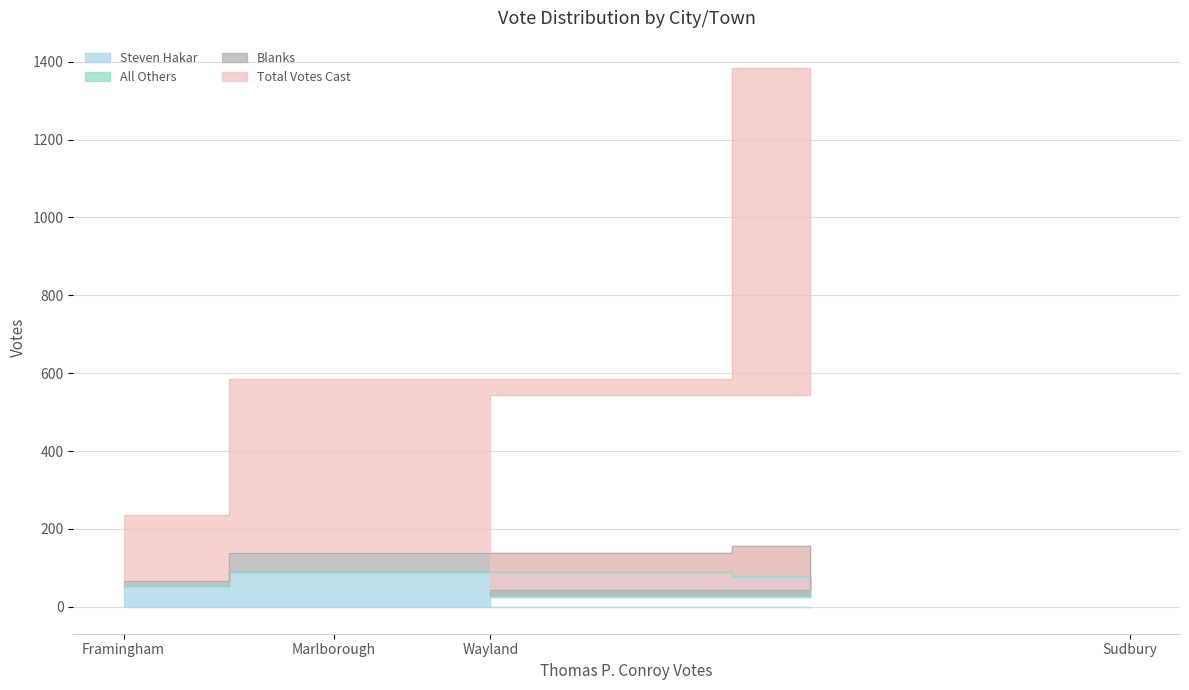

What value does the Total Votes Cast series have at Sudbury?

1385